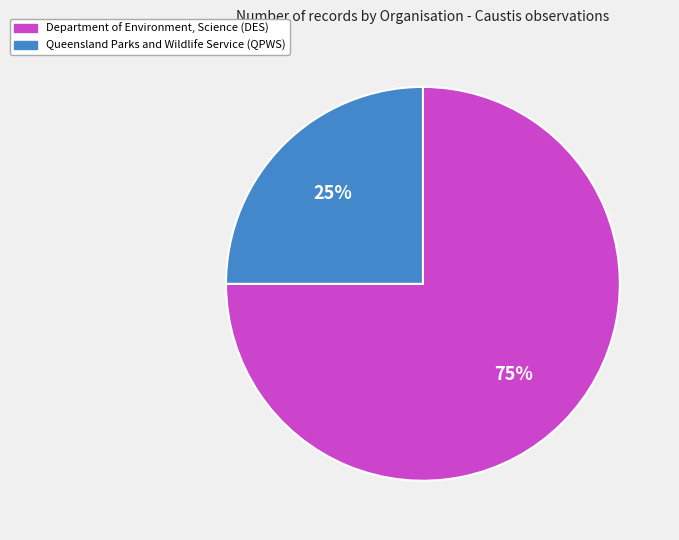

Is there any slice that represents more than half of the pie?

Yes